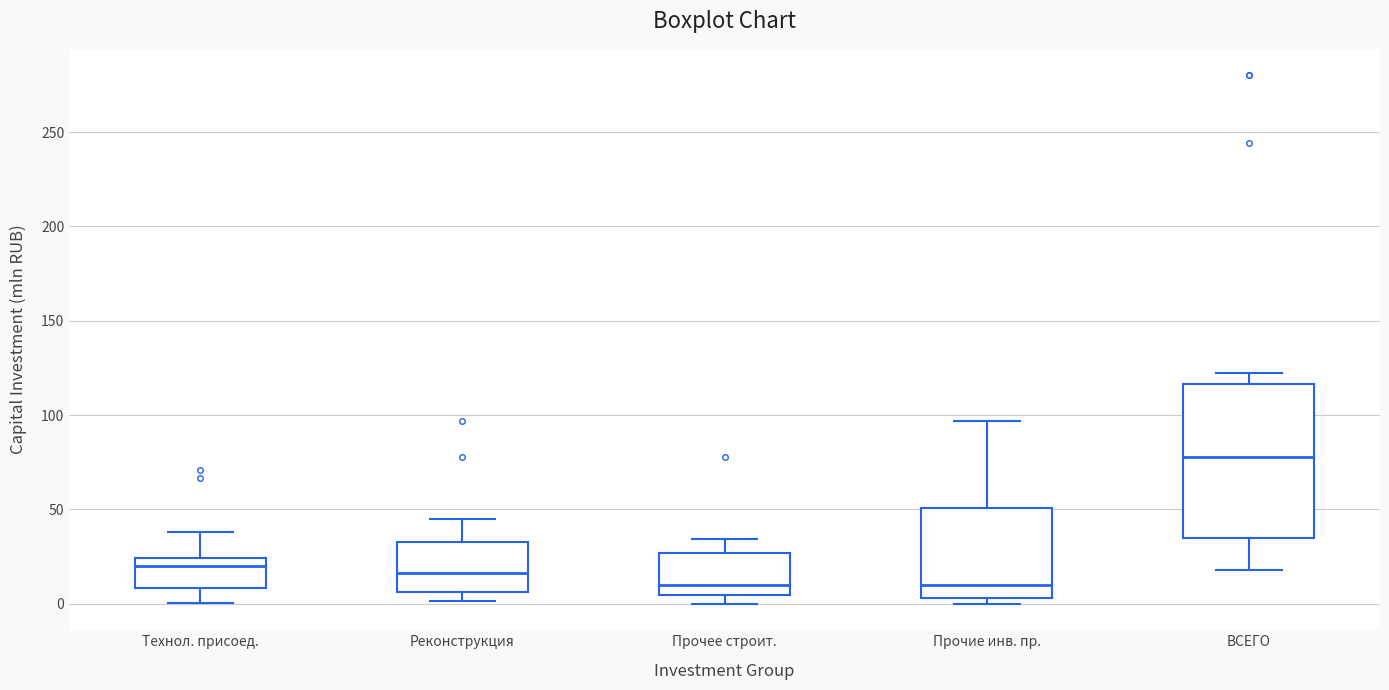

Reading left to right, read every box against the y-axis: the position of its median line, the range the box covers, and the ends of its whiskers. The values are not printed on the chart, so give them approximately, as read against the axis.

Технол. присоед.: median 20, box 10 to 25, whiskers 0 to 40
Реконструкция: median 15, box 5 to 35, whiskers 0 to 45
Прочее строит.: median 10, box 5 to 25, whiskers 0 to 35
Прочие инв. пр.: median 10, box 5 to 50, whiskers 0 to 95
ВСЕГО: median 80, box 35 to 115, whiskers 20 to 120